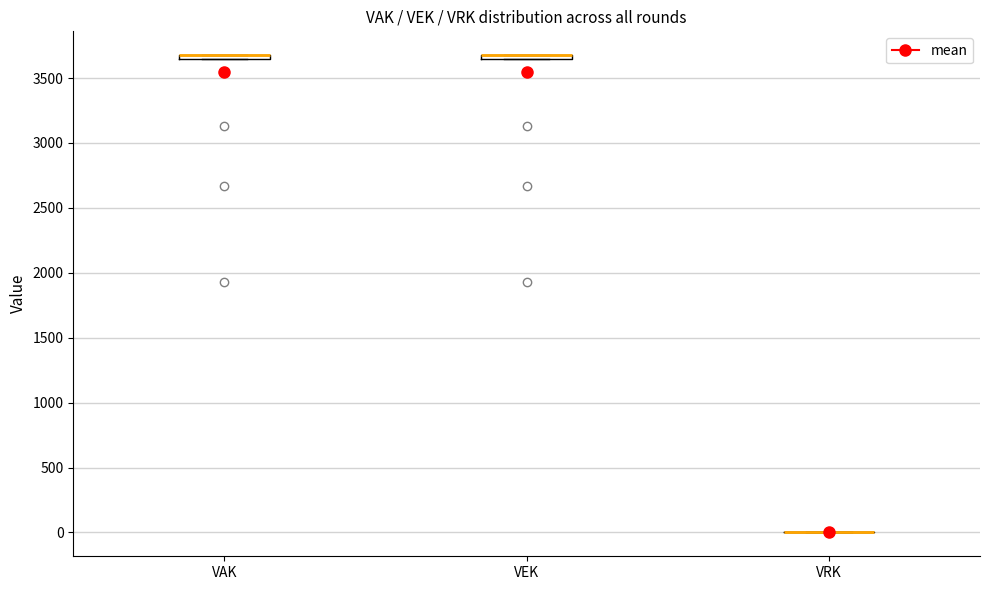

Where is the upper edge of the box for VAK on the y-axis? The values are not printed on the chart, so give them approximately, as read against the axis.

3700